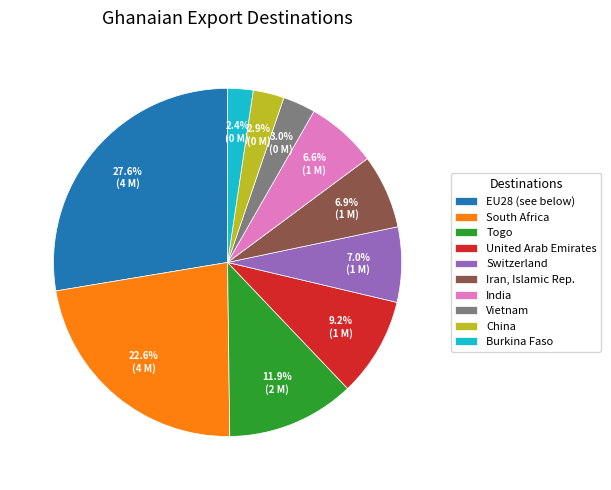

What percentage do United Arab Emirates and EU28 (see below) together represent?

36.8%